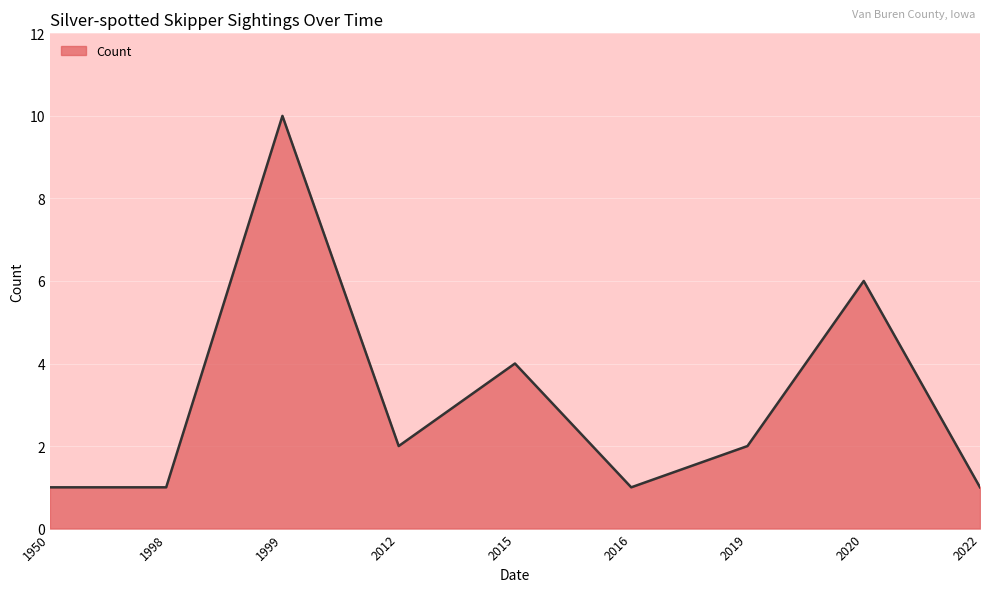

How many lines are shown in the chart?

1